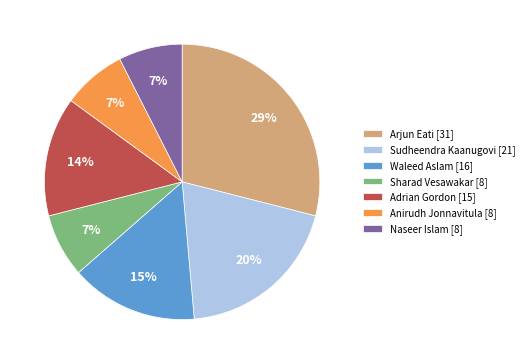

Count the number of slices in the pie.

7